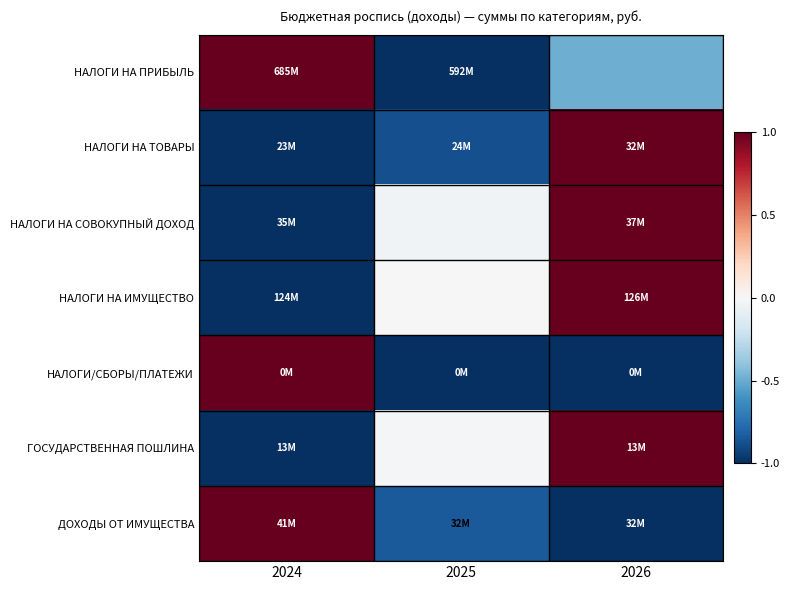

At which category is the sum across all series the highest?

2026